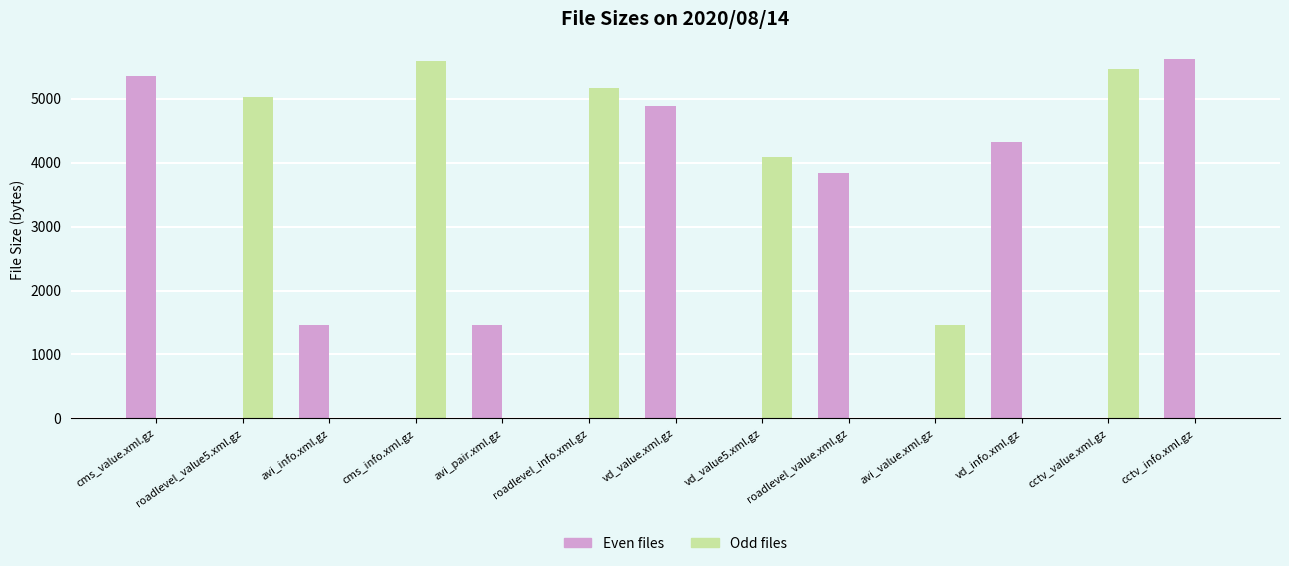

What is the sum of the values at roadlevel_info.xml.gz and roadlevel_value.xml.gz?

8997